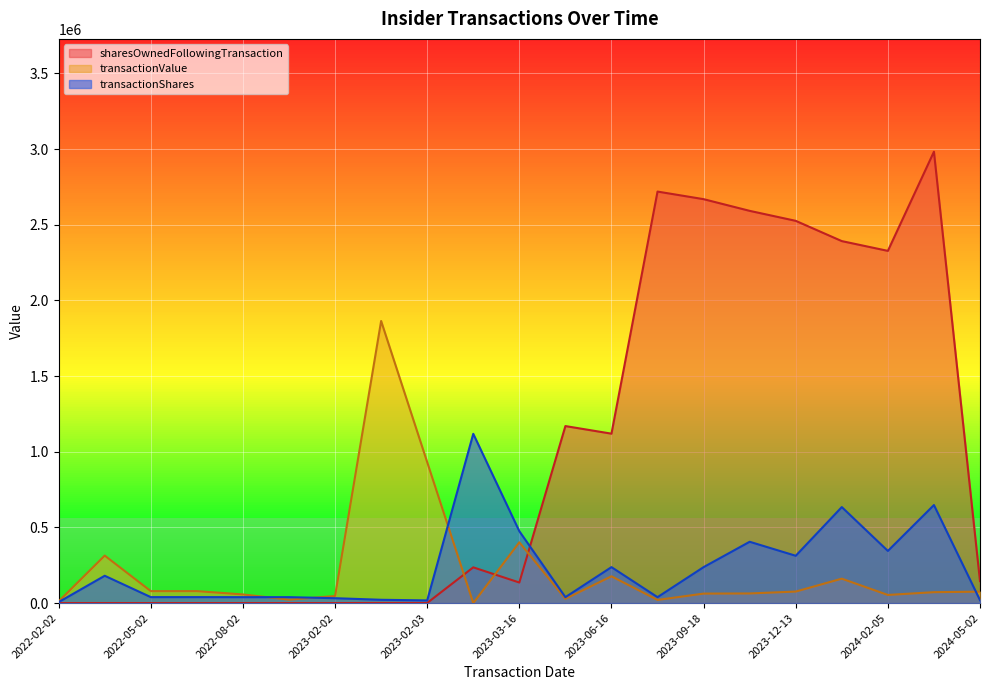

At which category is the sum across all series the highest?

2024-03-18